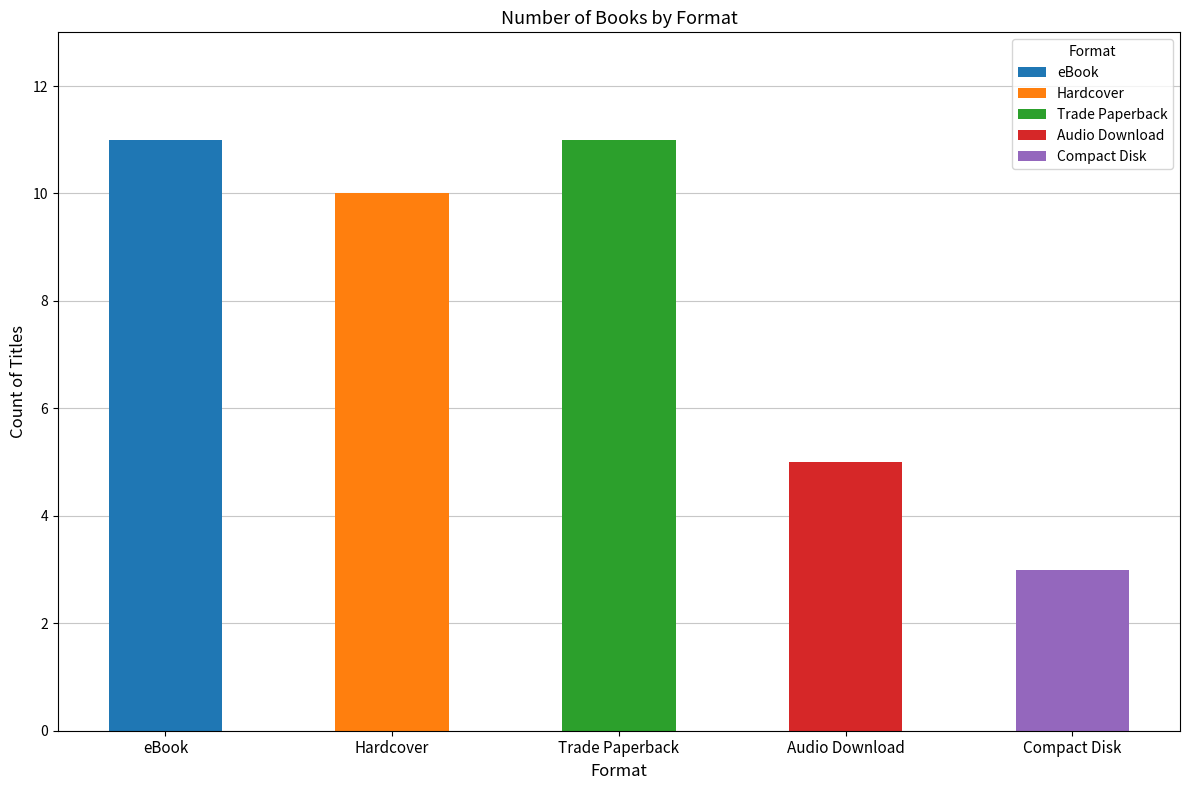

What are all the series names shown in the legend?

eBook, Hardcover, Trade Paperback, Audio Download, Compact Disk